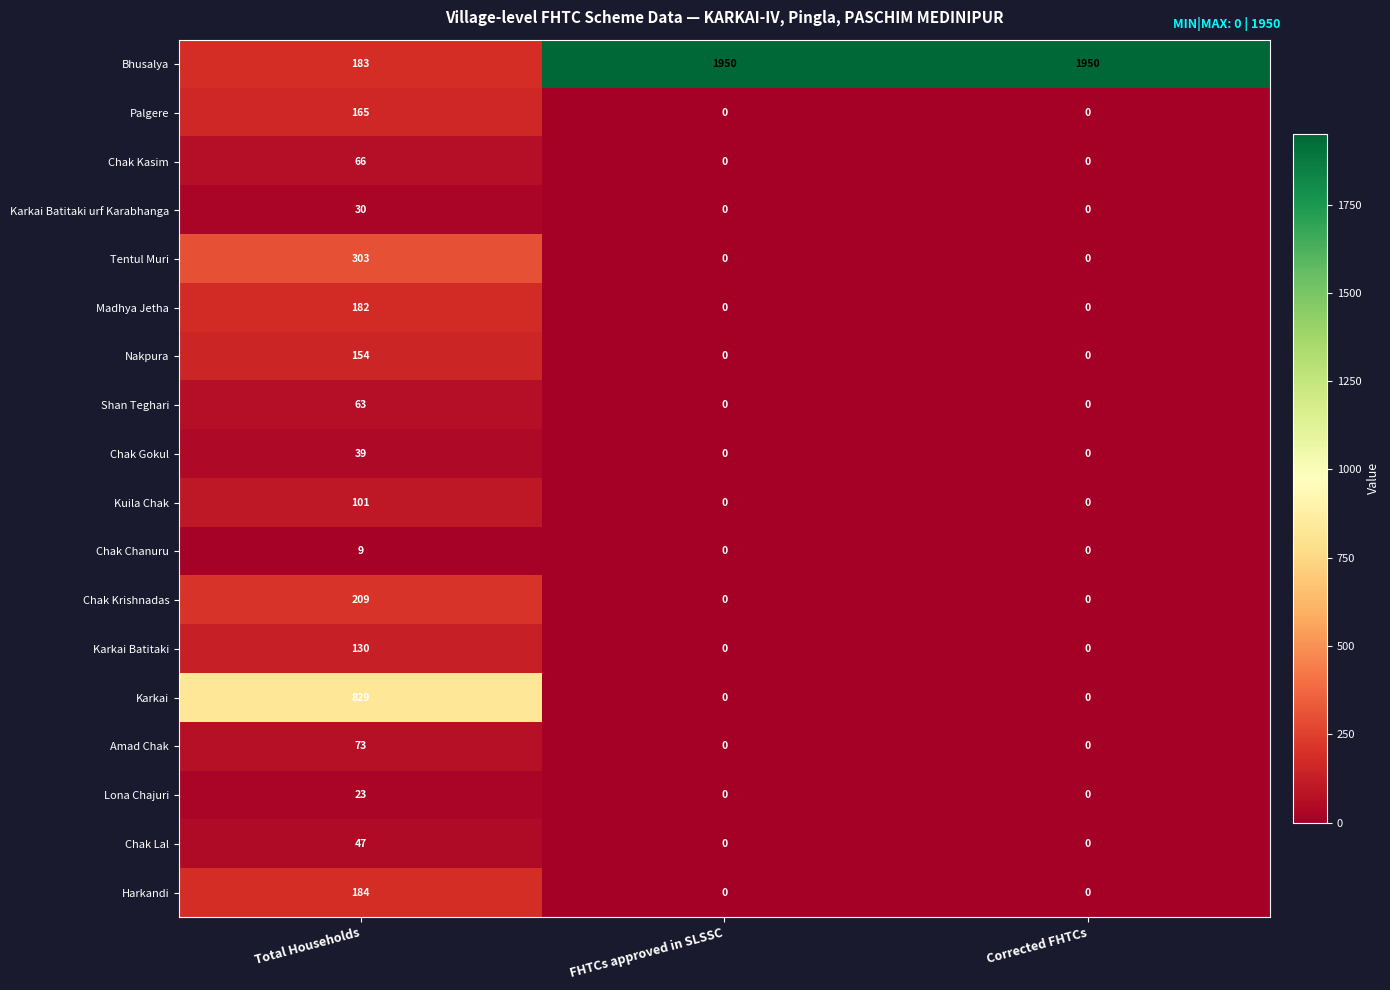

Which series has the widest spread of values?

Bhusalya